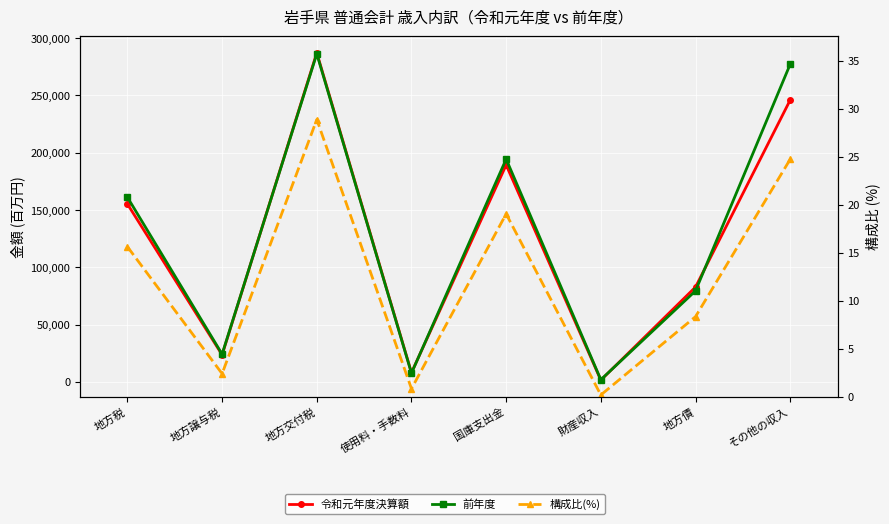

What is the difference between the maximum and minimum values in the 前年度 series?

284280.0